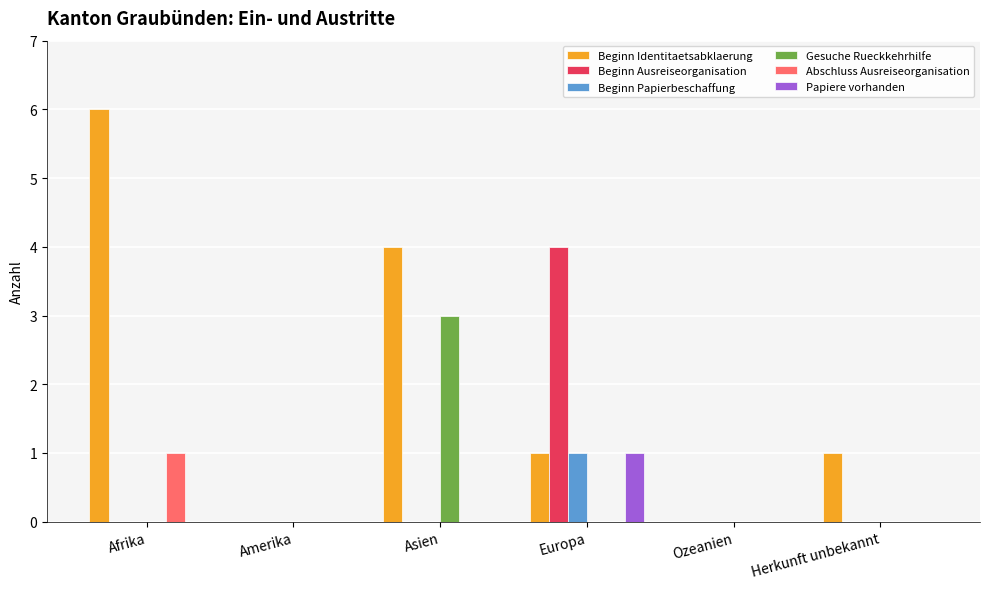

Between Ozeanien and Herkunft unbekannt, which series saw the biggest shift?

Beginn Identitaetsabklaerung